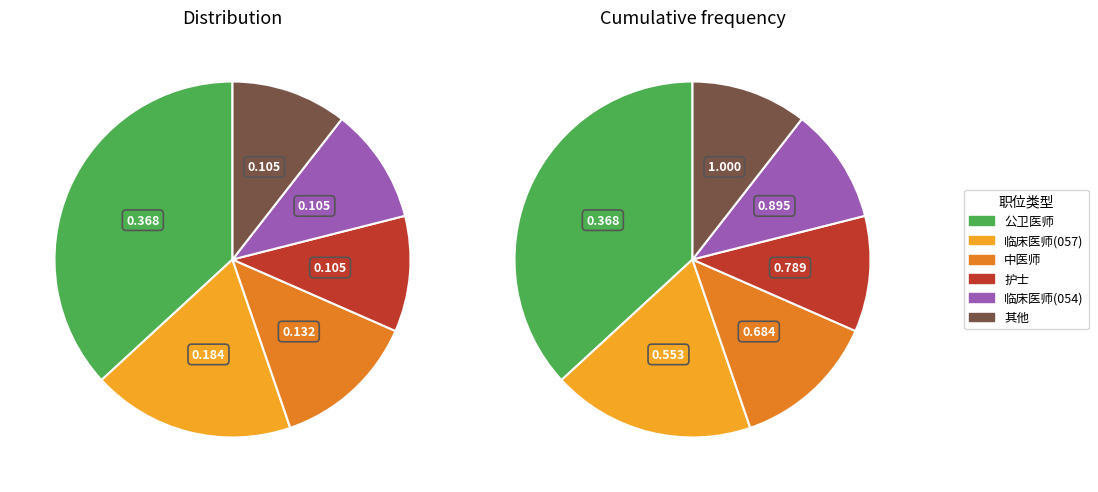

Does （055、127）中医师 account for over 50% of the chart?

No